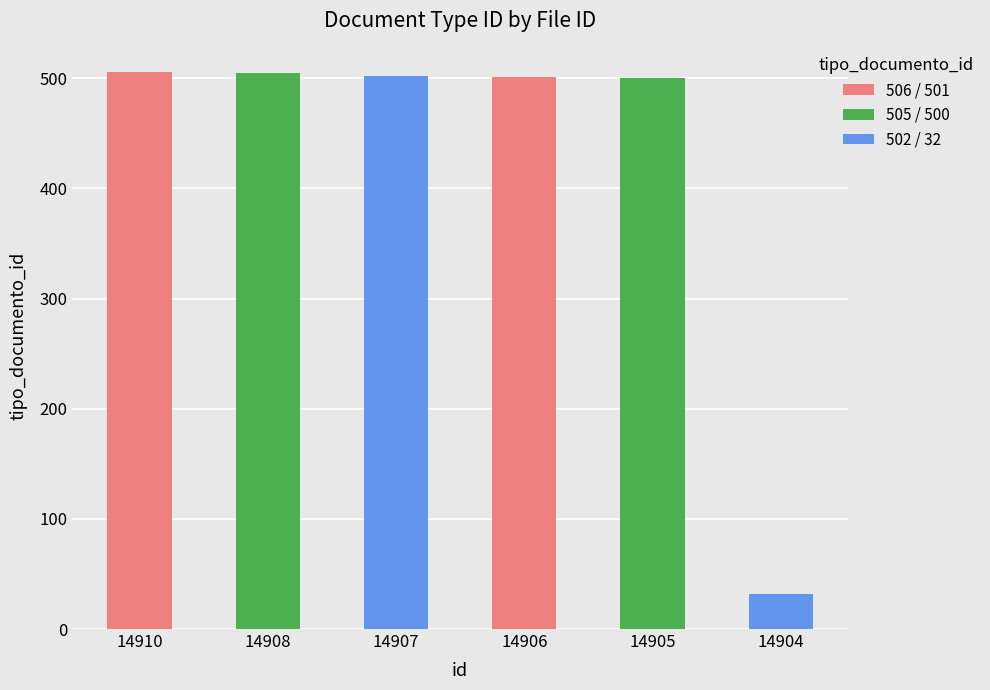

What is the smallest value displayed?

32